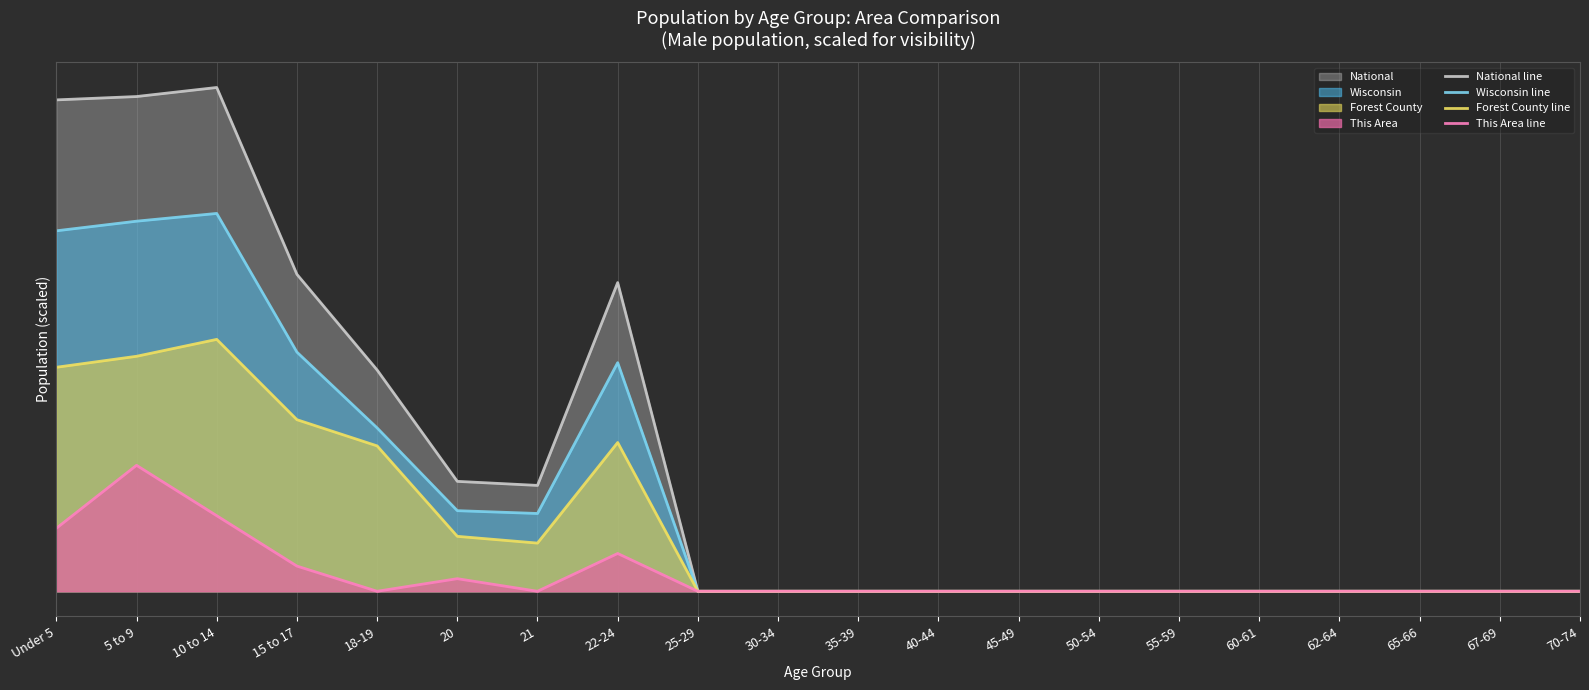

What are all the series names shown in the legend?

National line, Wisconsin line, Forest County line, This Area line